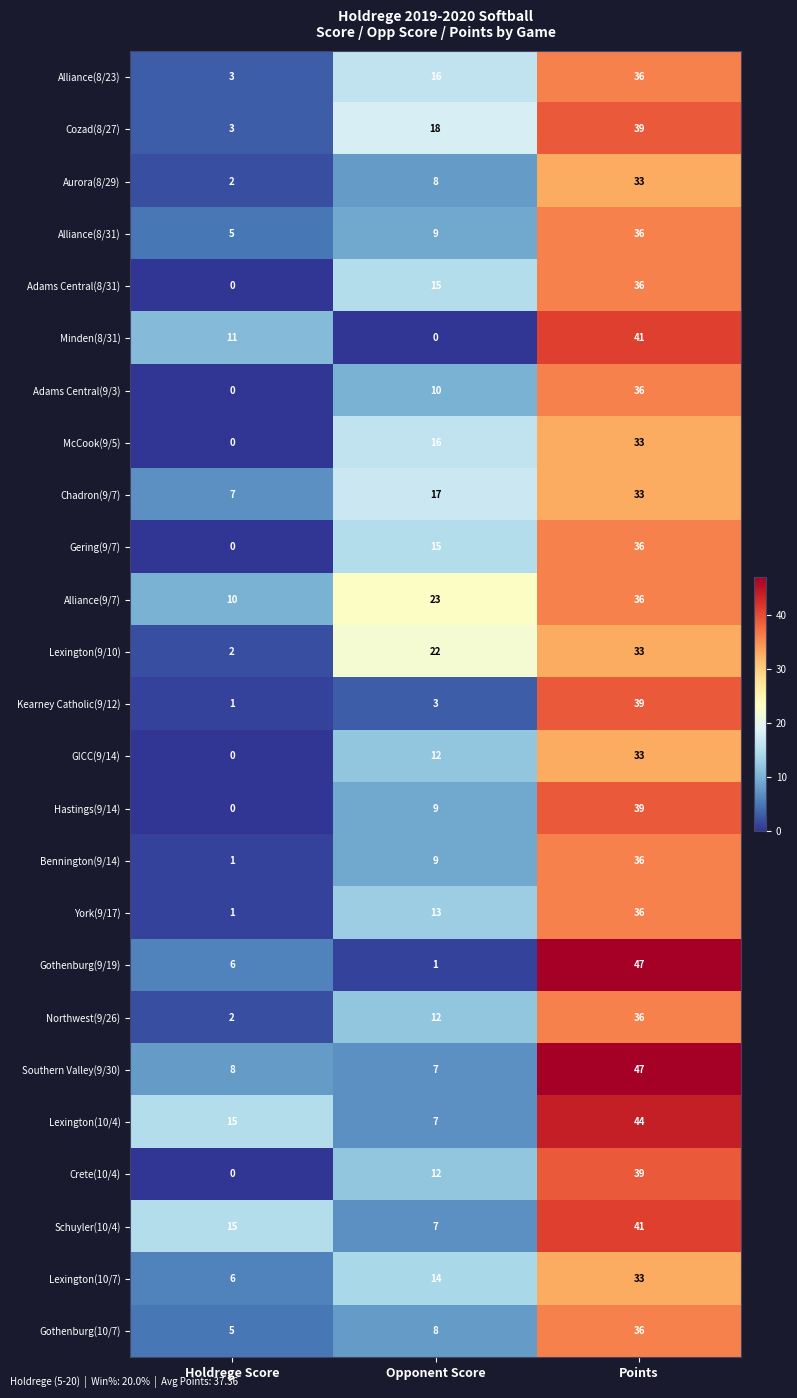

What is the sum of all Alliance(8/31) values?

50